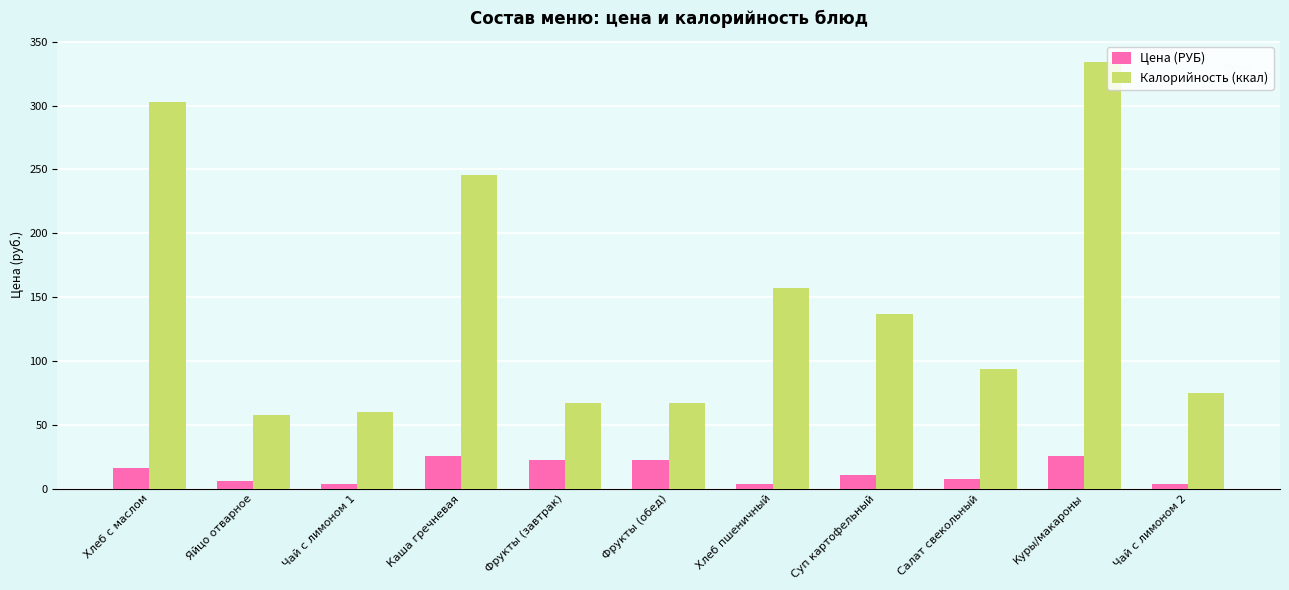

What is the difference between the Калорийность (ккал) values at Хлеб с маслом and Суп картофельный?

166.0